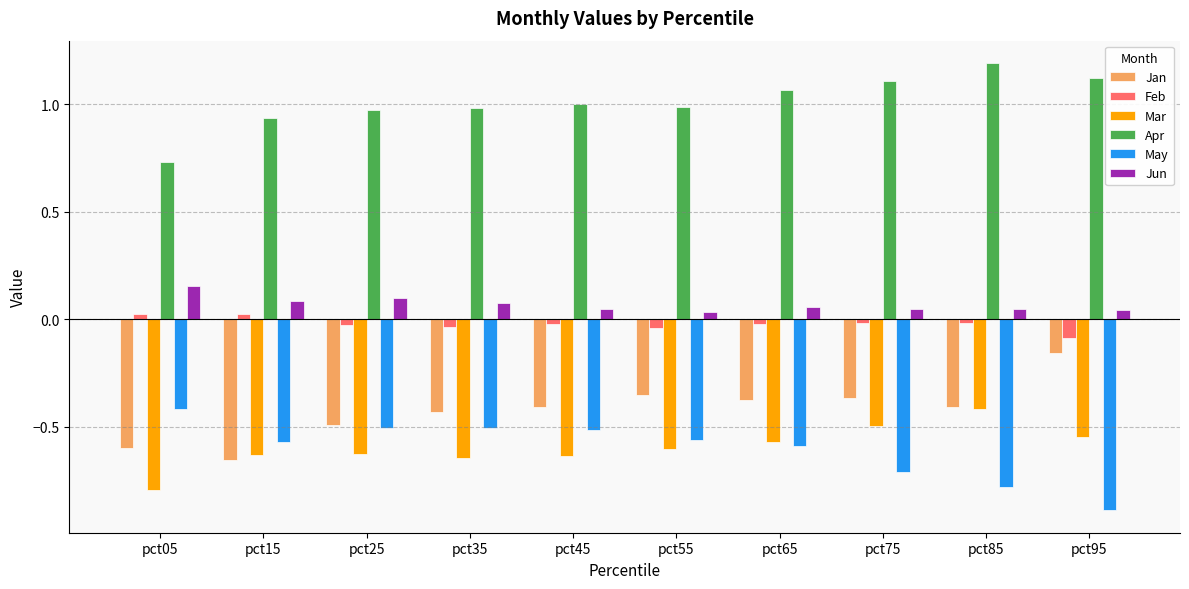

True or false: Mar has a value of -0.3 at pct45.

False